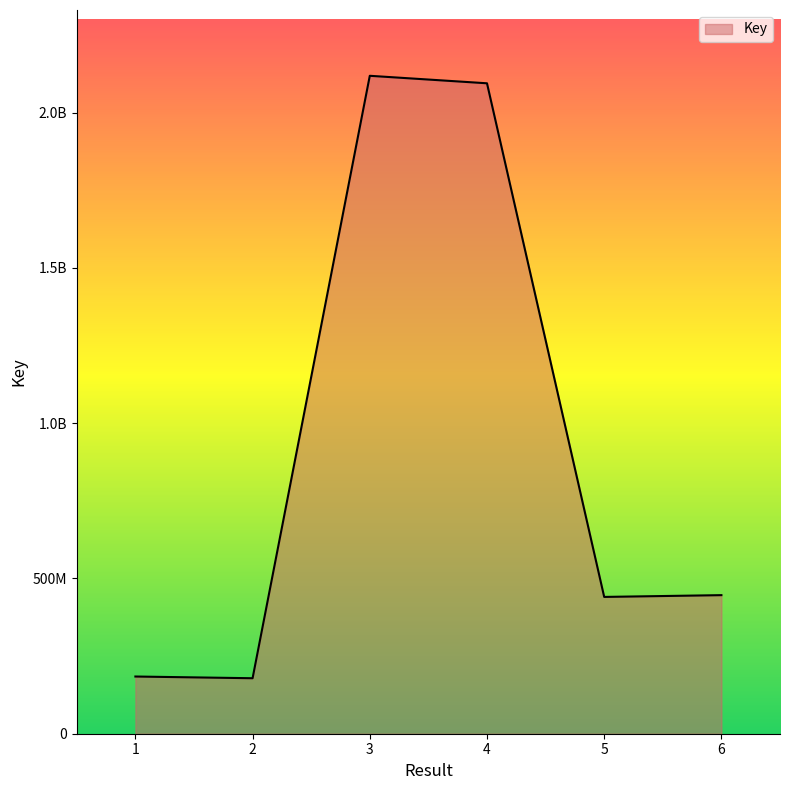

List the labels in order of value, largest first.

3, 4, 6, 5, 1, 2